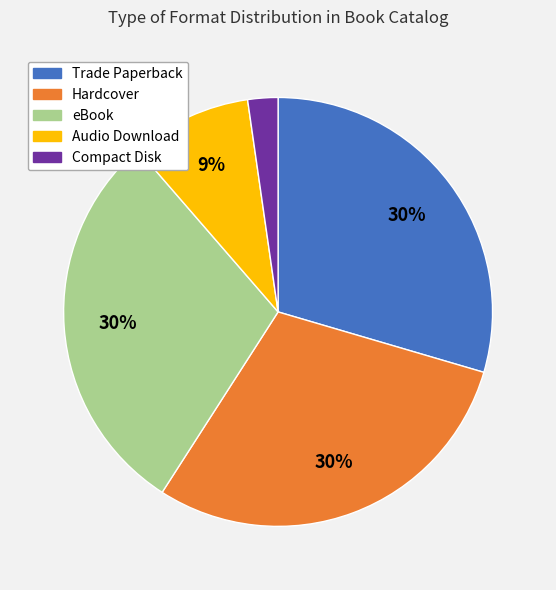

Is it true that Hardcover is 20% of the pie?

False